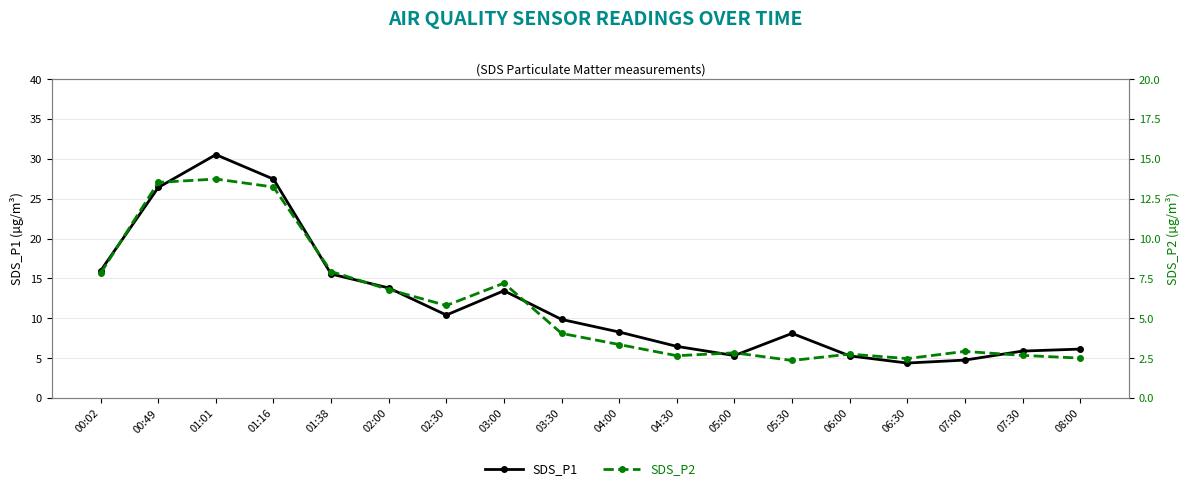

At how many categories does at least one series exceed 8?

11